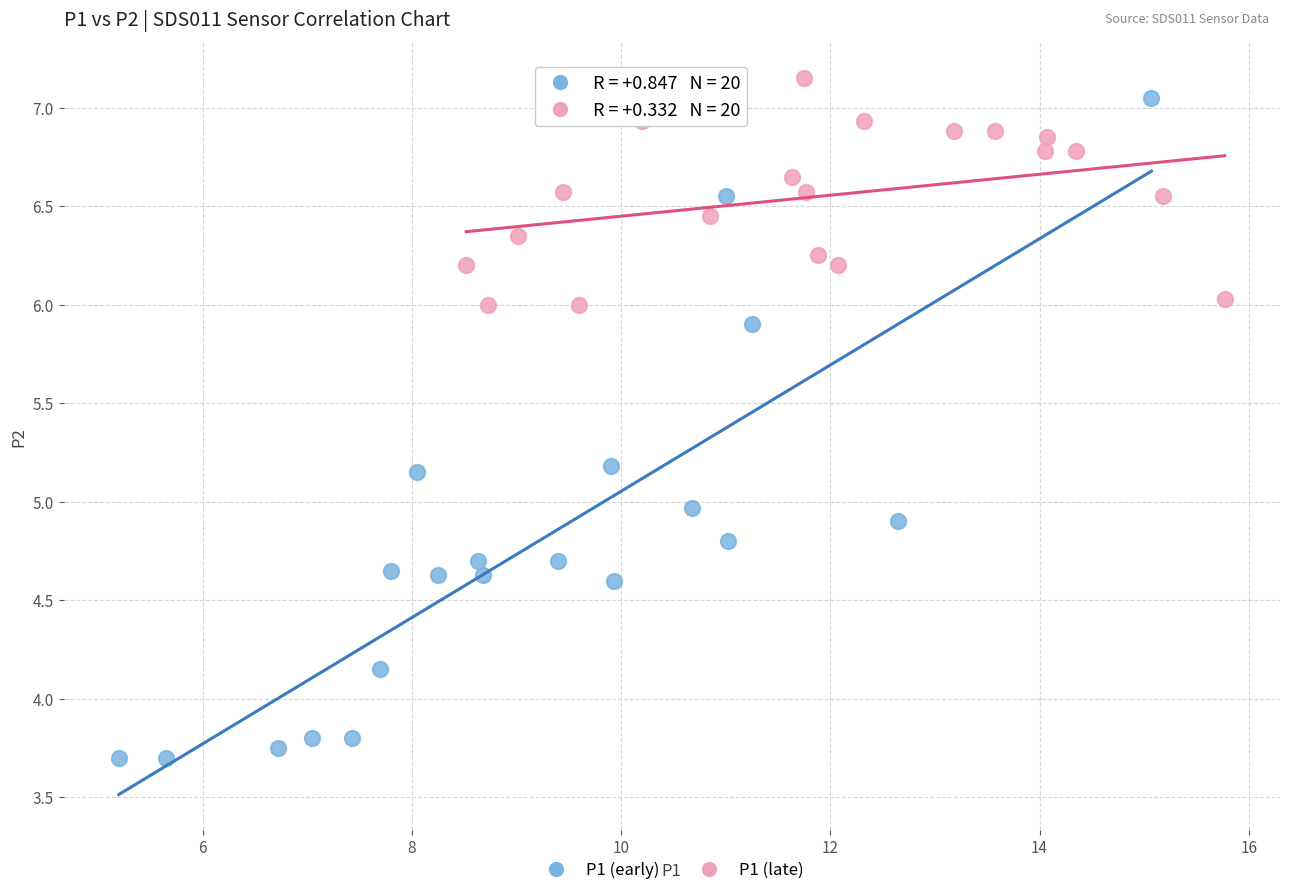

What are all the series names shown in the legend?

P1 (early), P1 (late)